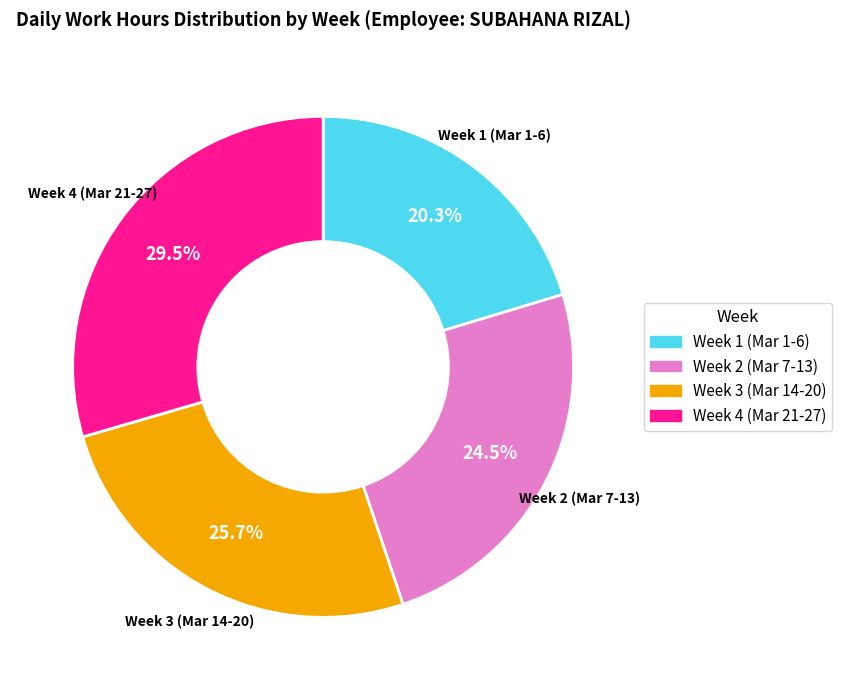

Is there any slice that represents more than half of the pie?

No